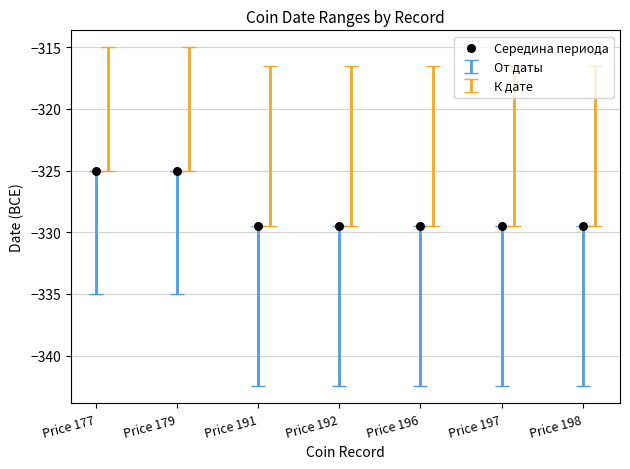

What is the range of Y values (max minus min)?

4.5